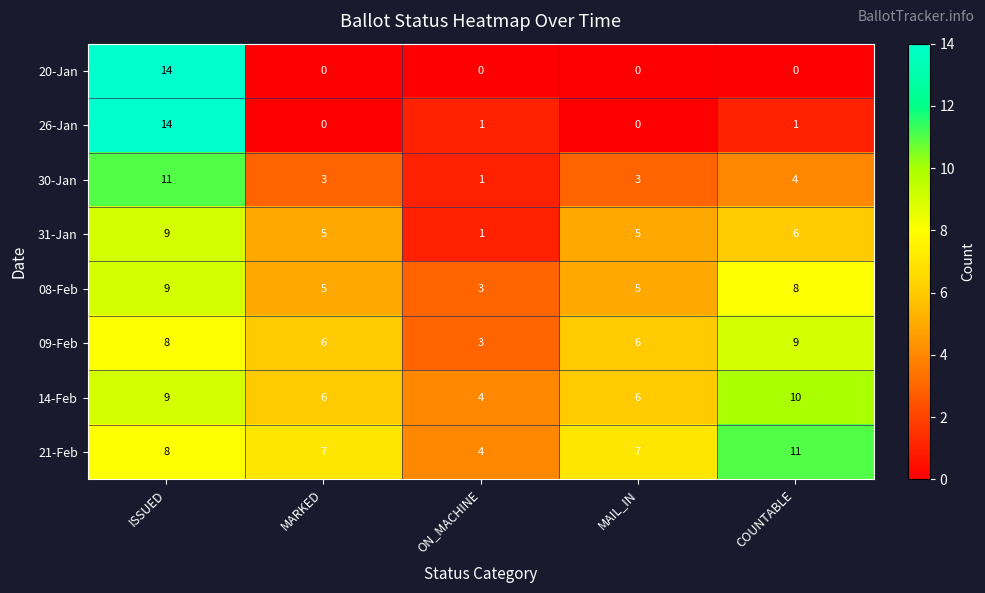

What is the sum of the 30-Jan values at ISSUED and ON_MACHINE?

12